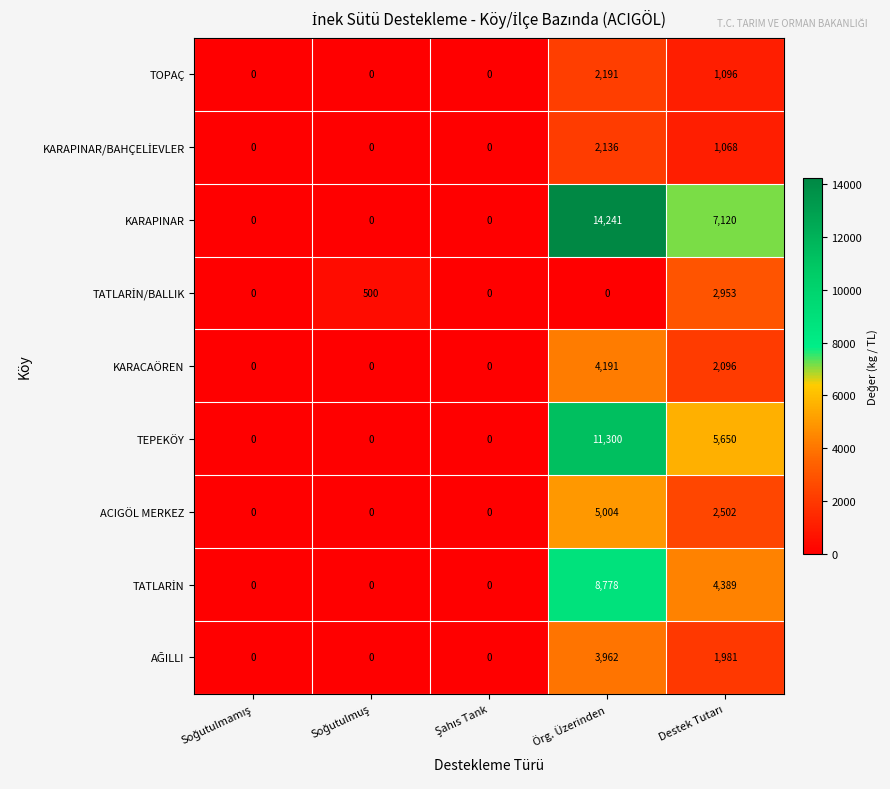

Which series has the largest range (max minus min)?

KARAPINAR